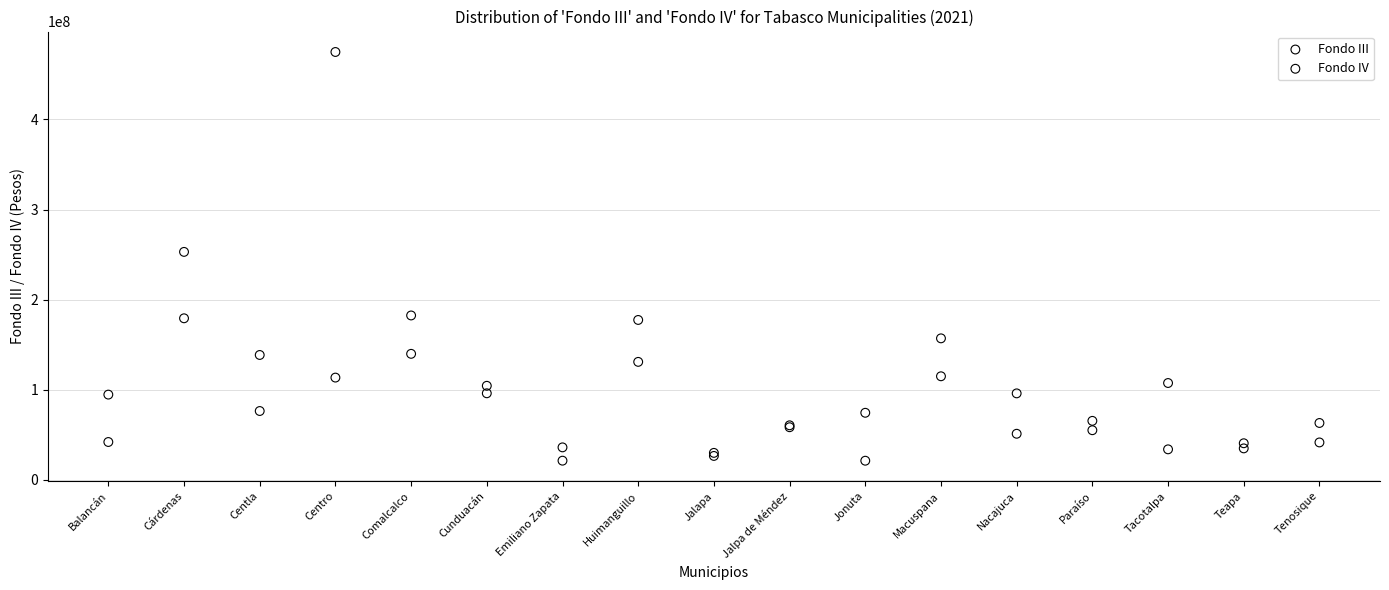

What are all the series names shown in the legend?

Fondo III, Fondo IV